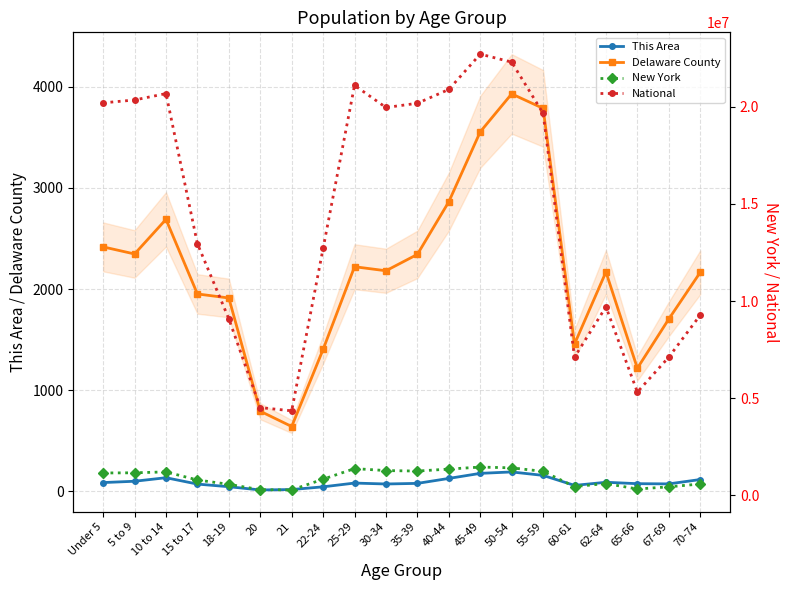

How many values in the New York series are below 1155822?

10